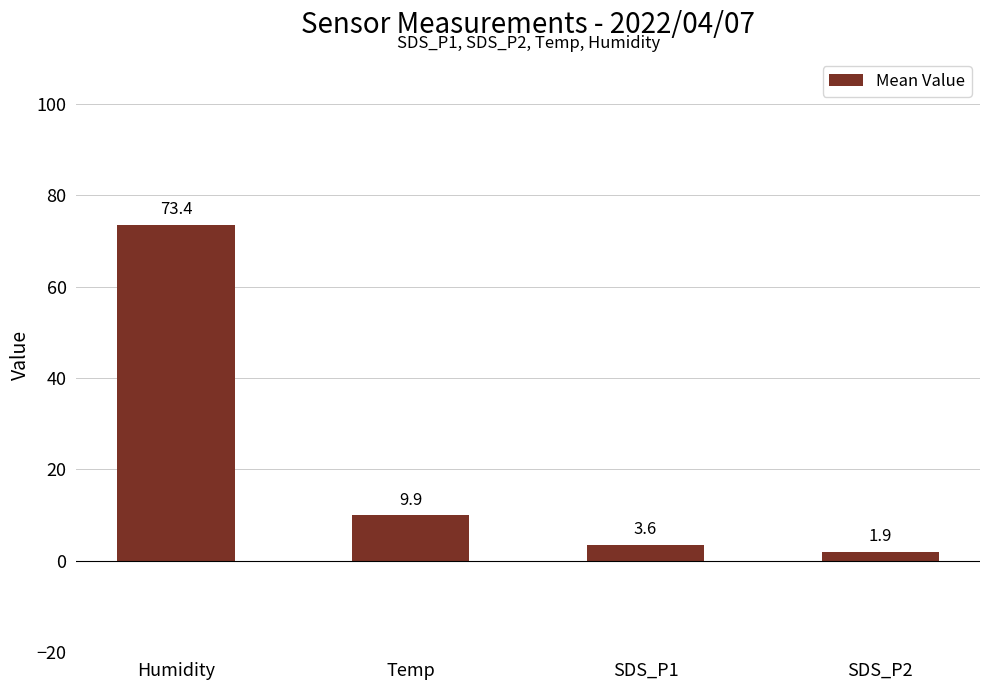

What is the difference between the maximum and second lowest values?

69.8